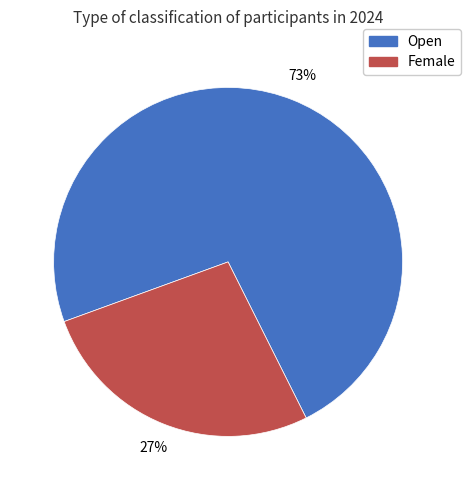

The Open slice represents 73% of the pie. True or false?

True